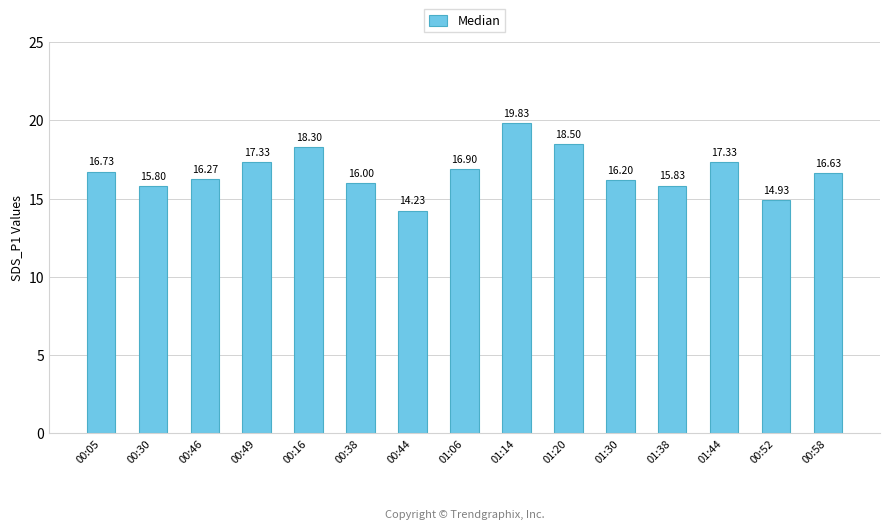

What is the value of the 3rd bar from the left?

16.3